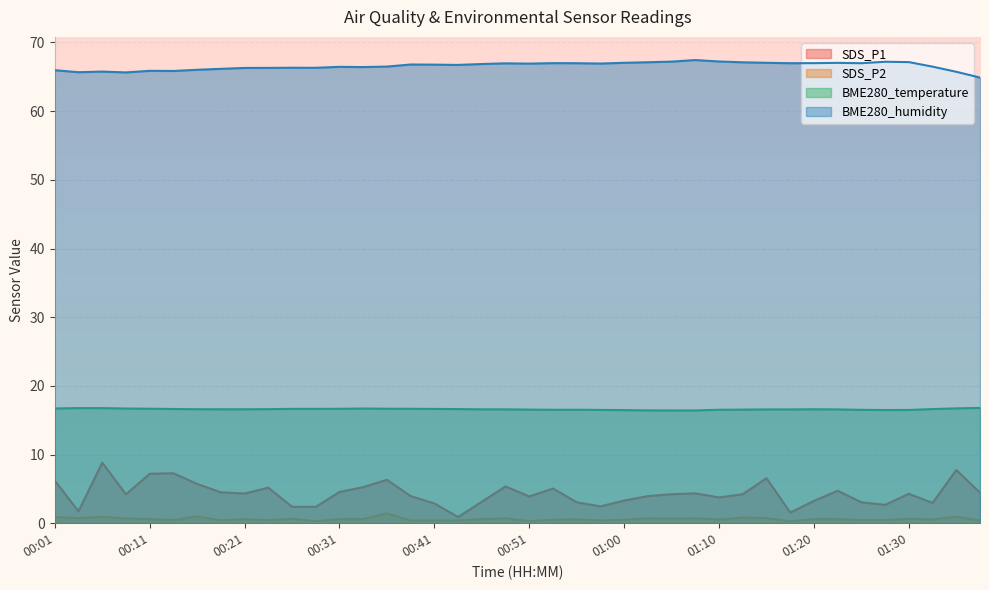

What value does the SDS_P2 series have at 00:46?

0.6